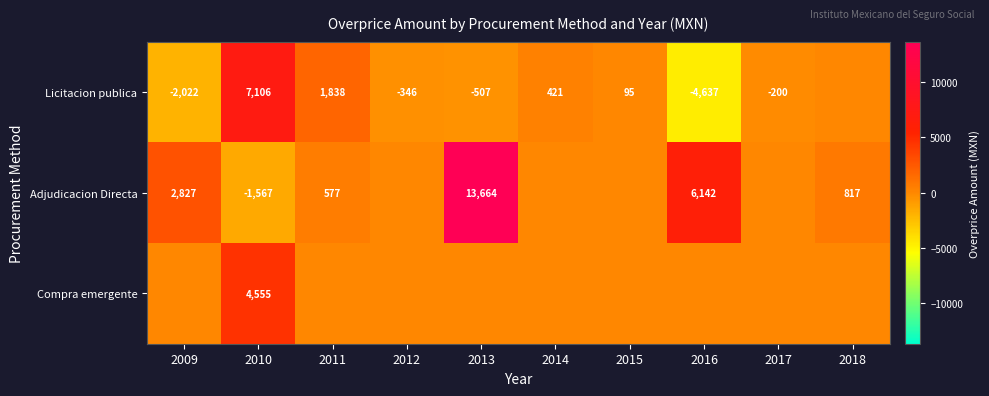

The Adjudicacion Directa series shows -2311 at 2010. True or false?

False